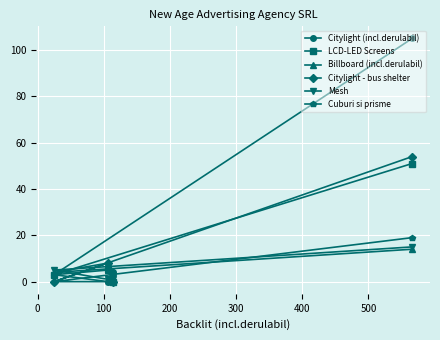

What is the value of the LCD-LED Screens point at the 3rd from the left?

0